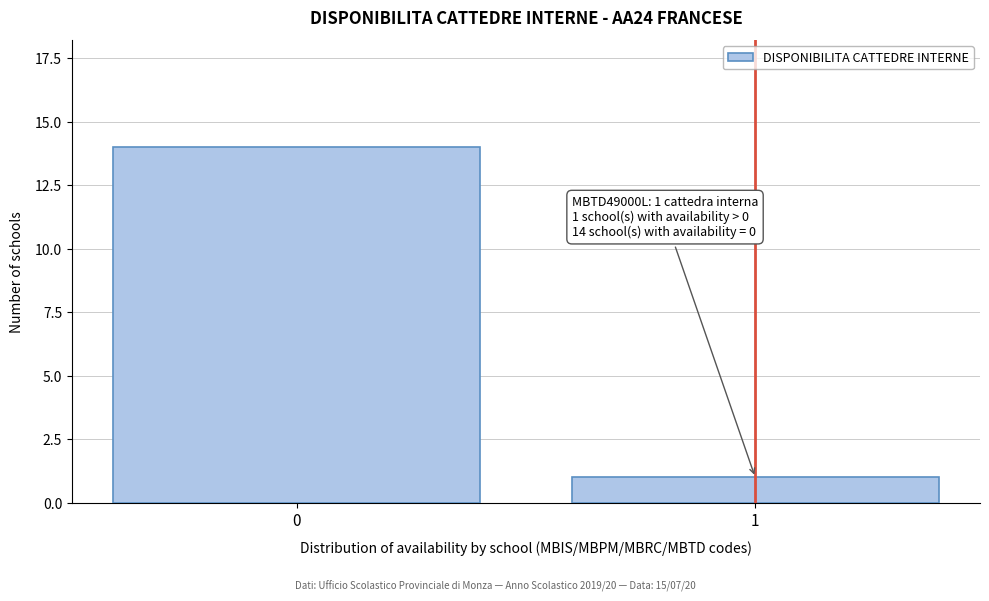

Reading left to right, what are all the values shown in this chart?

14	1